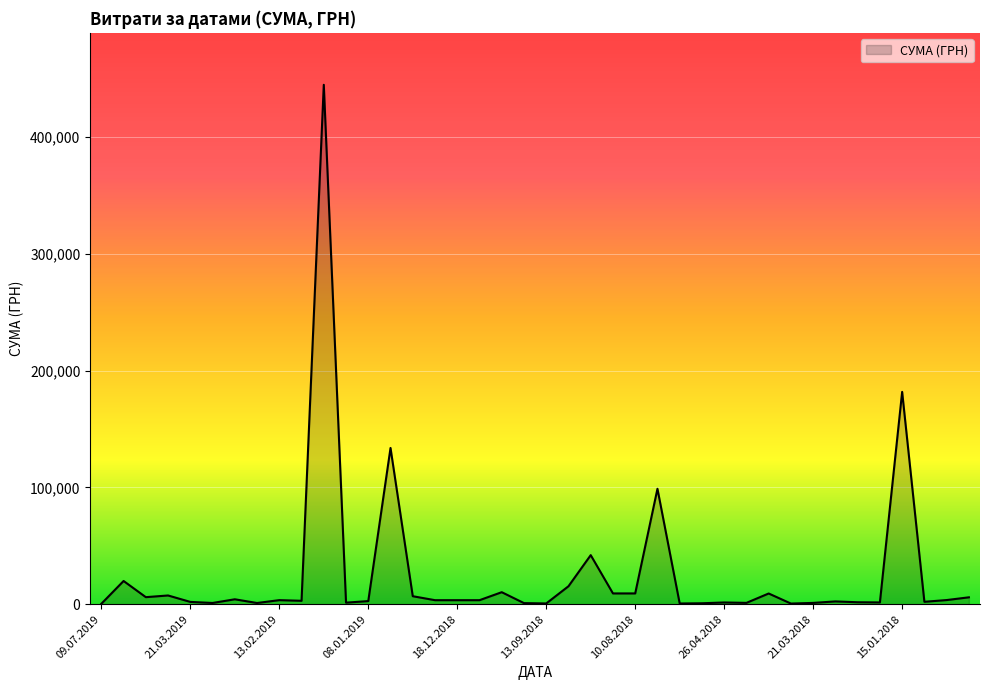

What is the greatest value displayed?

444884.0